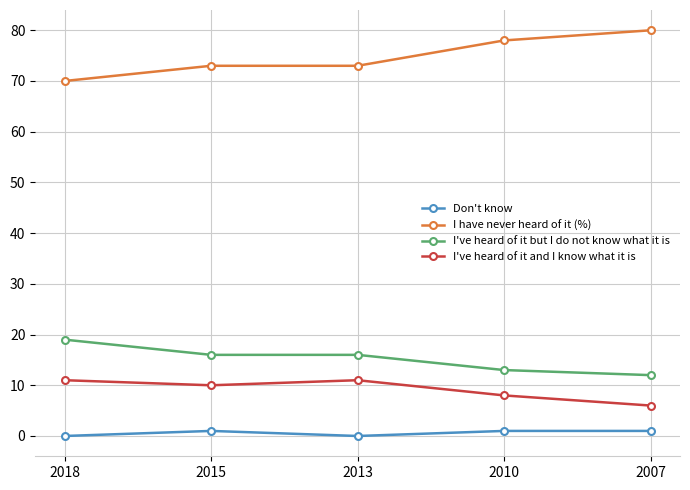

Rank the series at 2015 from highest to lowest value.

I have never heard of it (%), I've heard of it but I do not know what it is, I've heard of it and I know what it is, Don't know